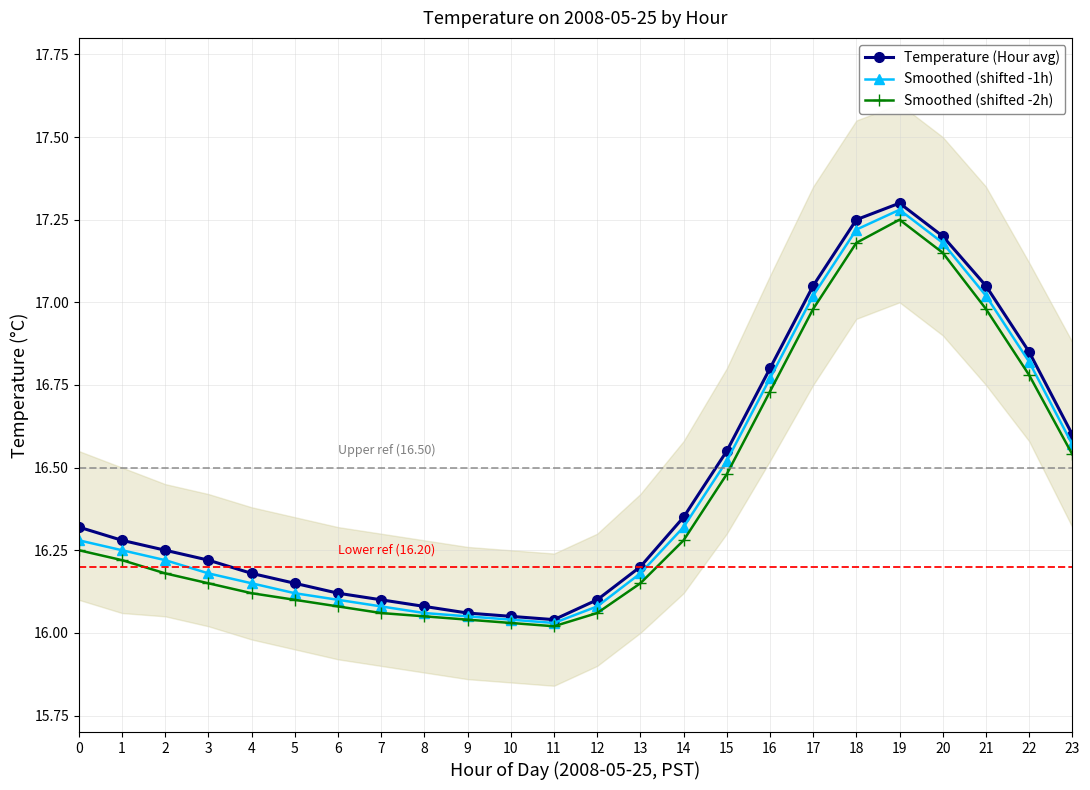

Between 2 and 18, which is larger?

18